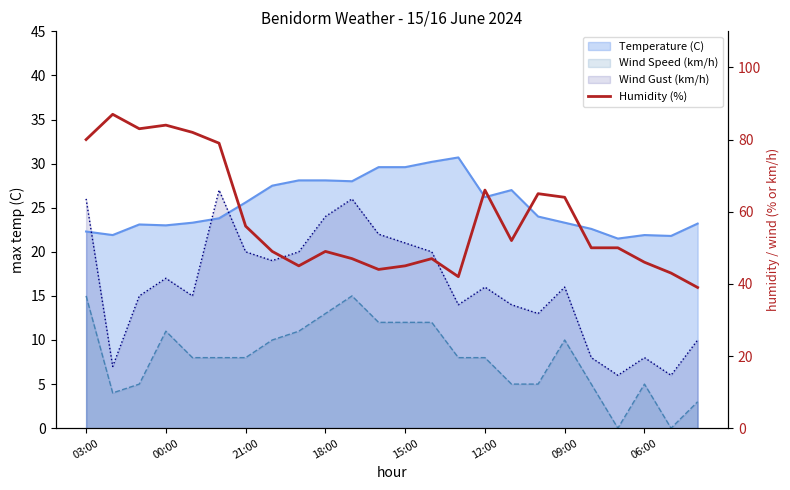

Approximately how many times larger is the value at 22 compared to 19?

0.9